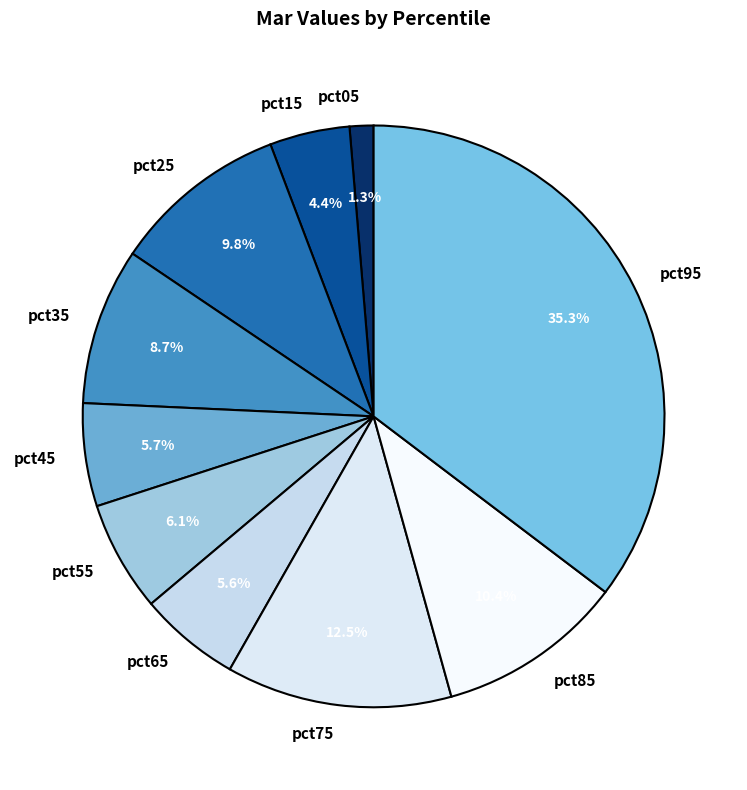

The pct25 slice represents 10% of the pie. True or false?

True